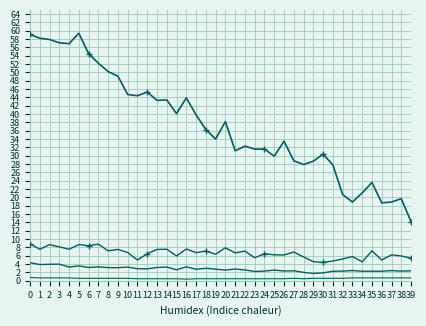

Reading left to right, extract all data points from this chart.

Humidity: 59.1	58.2	57.9	57.1	56.9	59.4	54.5	52.2	50.2	49.1	44.7	44.4	45.3	43.3	43.4	40.1	43.9	39.8	36.3	34.0	38.2	31.2	32.3	31.6	31.6	29.9	33.5	28.8	27.9	28.7	30.4	27.8	20.7	18.9	21.1	23.6	18.7	18.9	19.7	14.2
SDS_P1: 8.9	7.5	8.7	8.2	7.6	8.7	8.4	8.8	7.2	7.5	6.8	5.0	6.5	7.5	7.6	6.0	7.6	6.8	7.2	6.4	7.9	6.7	7.1	5.5	6.5	6.2	6.2	6.9	5.7	4.6	4.4	4.8	5.2	5.8	4.5	7.2	5.0	6.2	6.0	5.4
SDS_P2: 4.3	3.9	4.0	4.0	3.3	3.6	3.2	3.4	3.2	3.1	3.3	2.9	2.9	3.2	3.3	2.6	3.4	2.8	3.0	2.8	2.6	2.8	2.6	2.2	2.3	2.6	2.4	2.4	2.0	1.8	1.9	2.3	2.3	2.5	2.3	2.3	2.3	2.5	2.3	2.4
Temp: 0.8	0.7	0.7	0.7	0.7	0.6	0.6	0.6	0.6	0.6	0.6	0.5	0.5	0.5	0.5	0.5	0.4	0.5	0.5	0.5	0.5	0.5	0.5	0.5	0.5	0.5	0.5	0.6	0.5	0.6	0.6	0.6	0.6	0.7	0.7	0.7	0.7	0.7	0.7	0.7